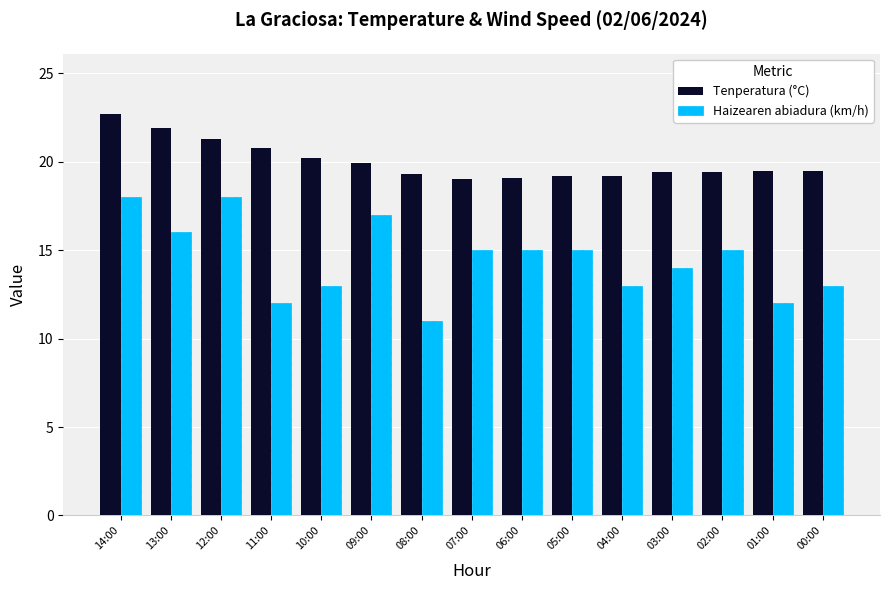

How many groups of bars are there?

15